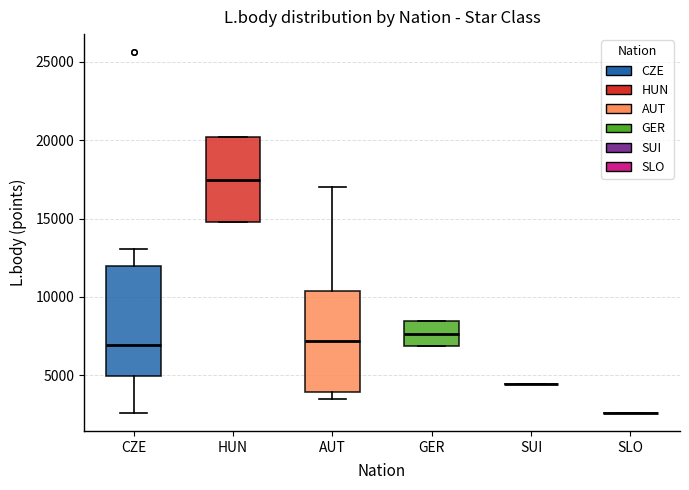

Reading left to right, read every box against the y-axis: the position of its median line, the range the box covers, and the ends of its whiskers. The values are not printed on the chart, so give them approximately, as read against the axis.

CZE: median 7000, box 5000 to 12000, whiskers 2500 to 13000
HUN: median 17500, box 15000 to 20000, whiskers 15000 to 20000
AUT: median 7000, box 4000 to 10500, whiskers 3500 to 17000
GER: median 7500, box 7000 to 8500, whiskers 7000 to 8500
SUI: box collapsed to a line at 4500, whiskers 4500 to 4500
SLO: box collapsed to a line at 2500, whiskers 2500 to 2500